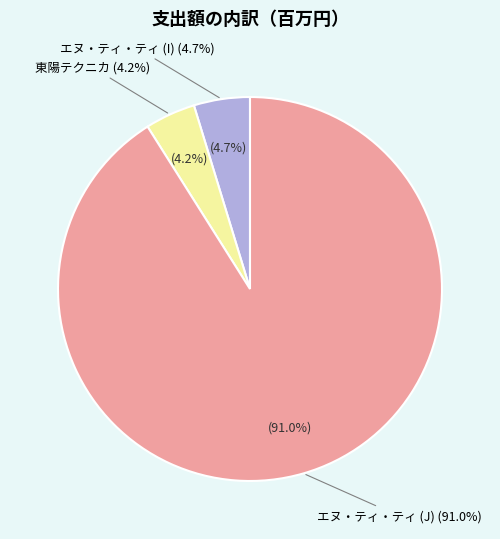

How much of the chart is everything except 株式会社東陽テクニカ?

95.8%